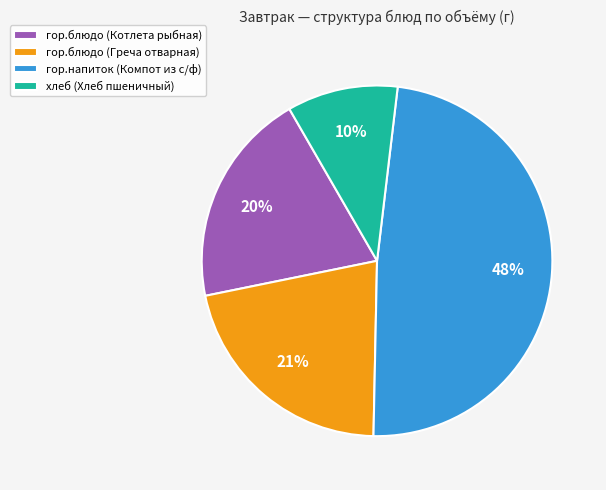

To the nearest percent, what is the difference between the хлеб (Хлеб пшеничный) and гор.блюдо (Котлета рыбная) slice percentages?

10%